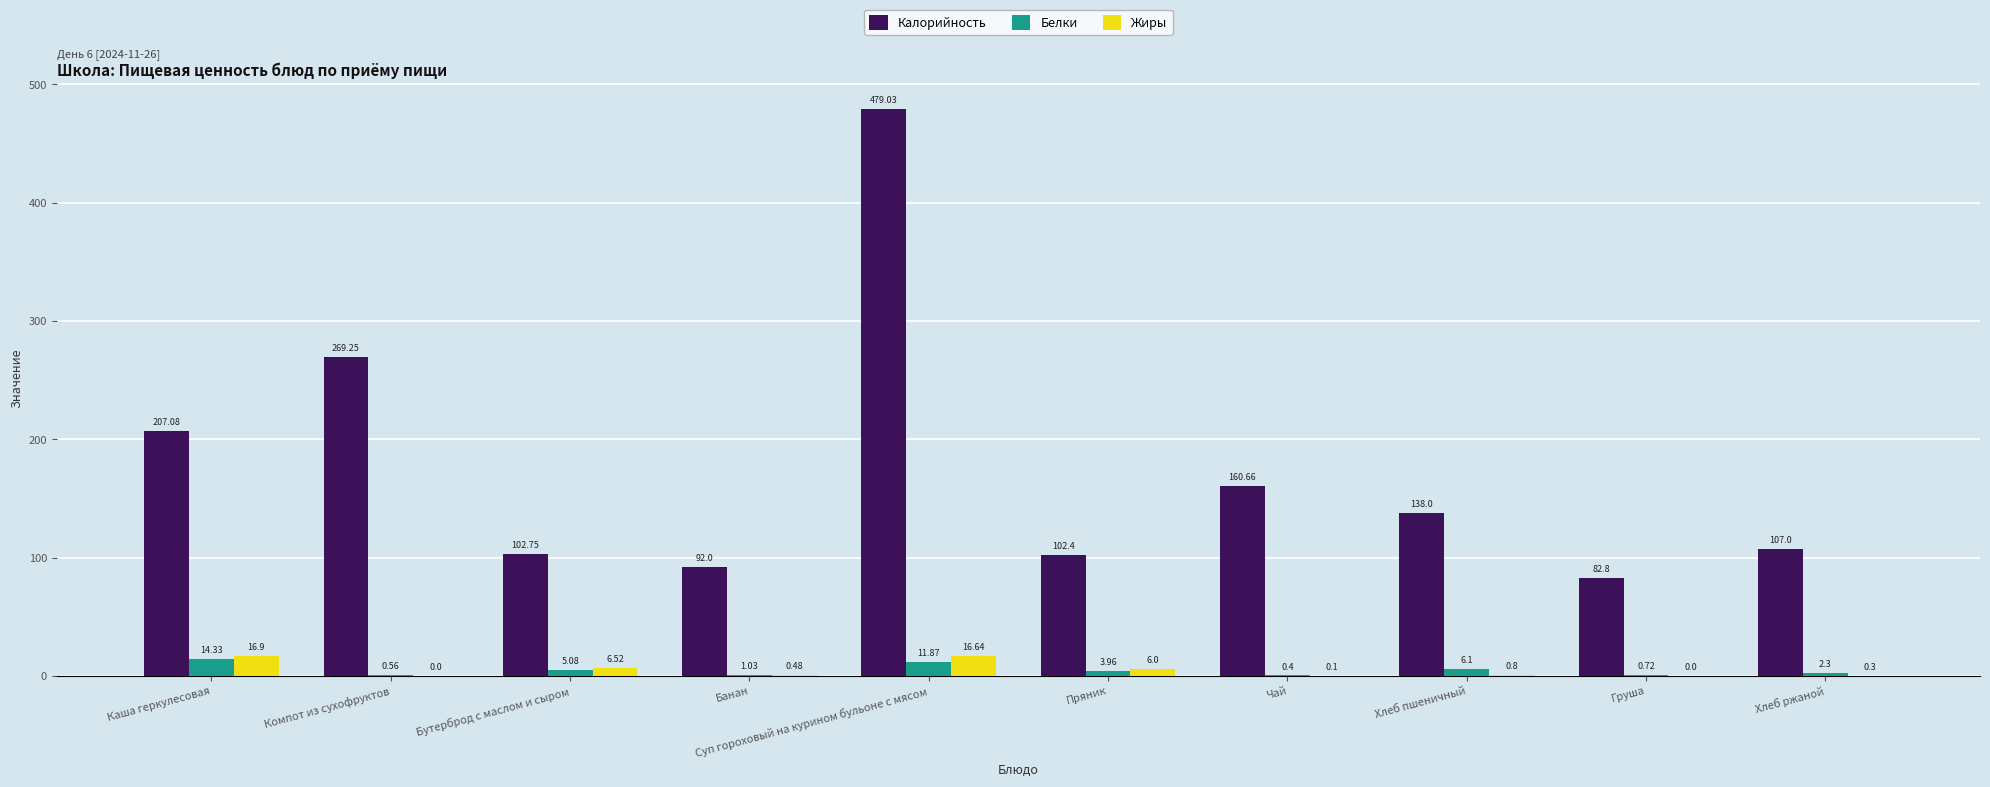

Are the bars grouped side by side (vs. stacked)?

Yes